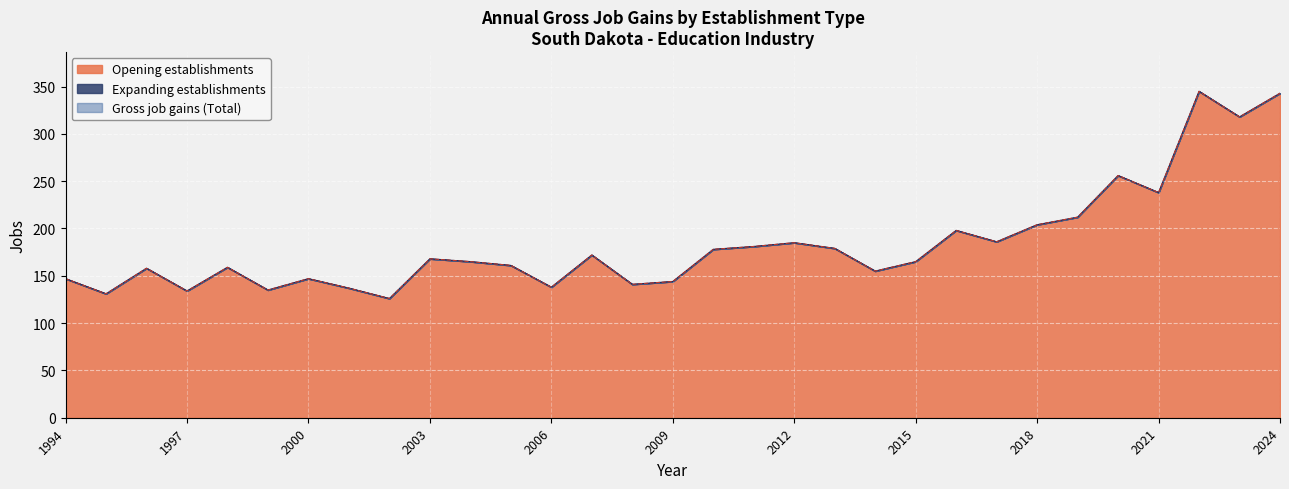

Which series has the largest total across all categories?

Gross job gains (Total)